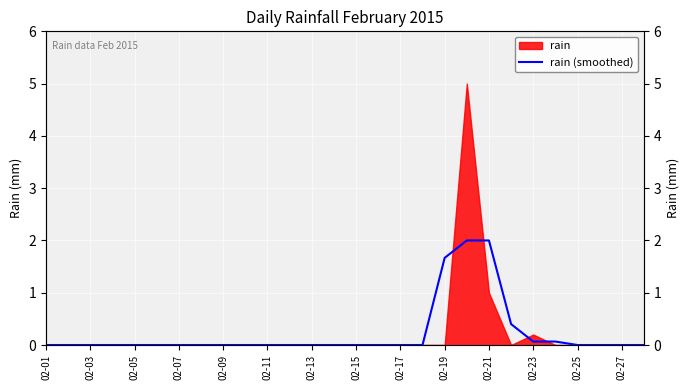

Which has a higher value, 02-05 or 02-07?

02-05